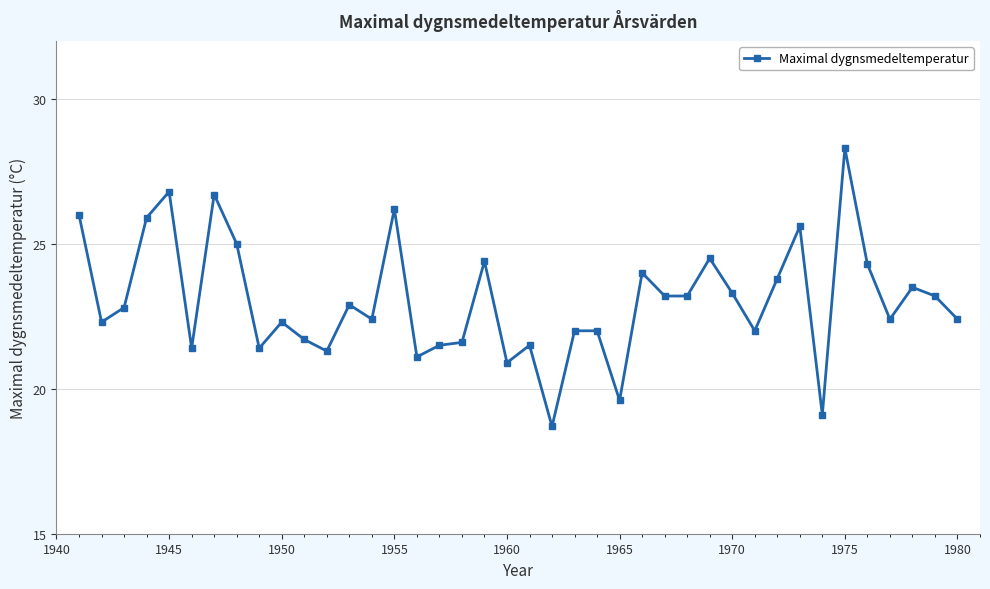

True or false: there are more than 0 points higher than both neighbors.

True